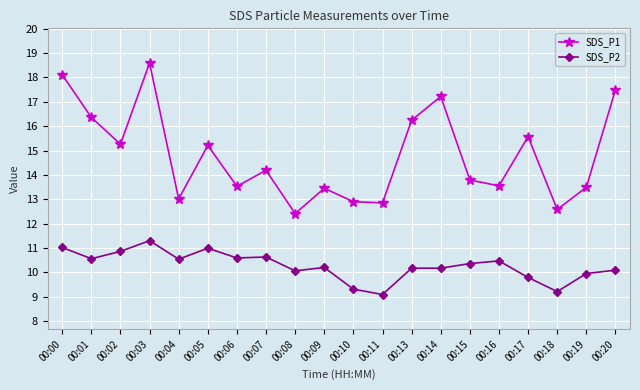

Which series changed the most between 00:07 and 00:11?

SDS_P2